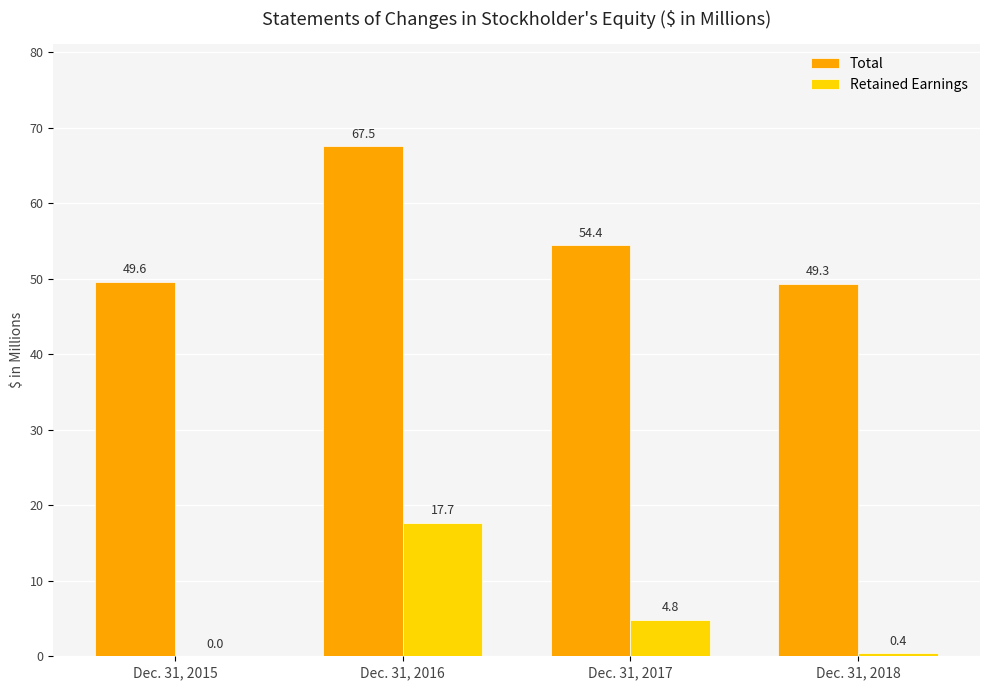

How many data points in Total are above 54?

2